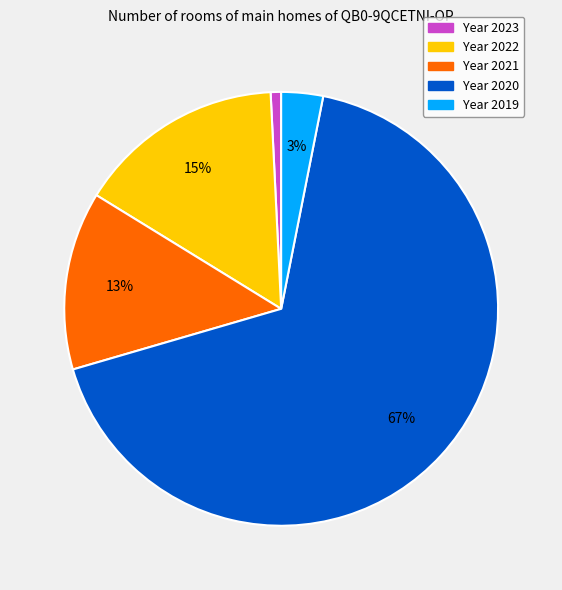

To the nearest percent, what is the difference between the largest and smallest slice percentages?

67%